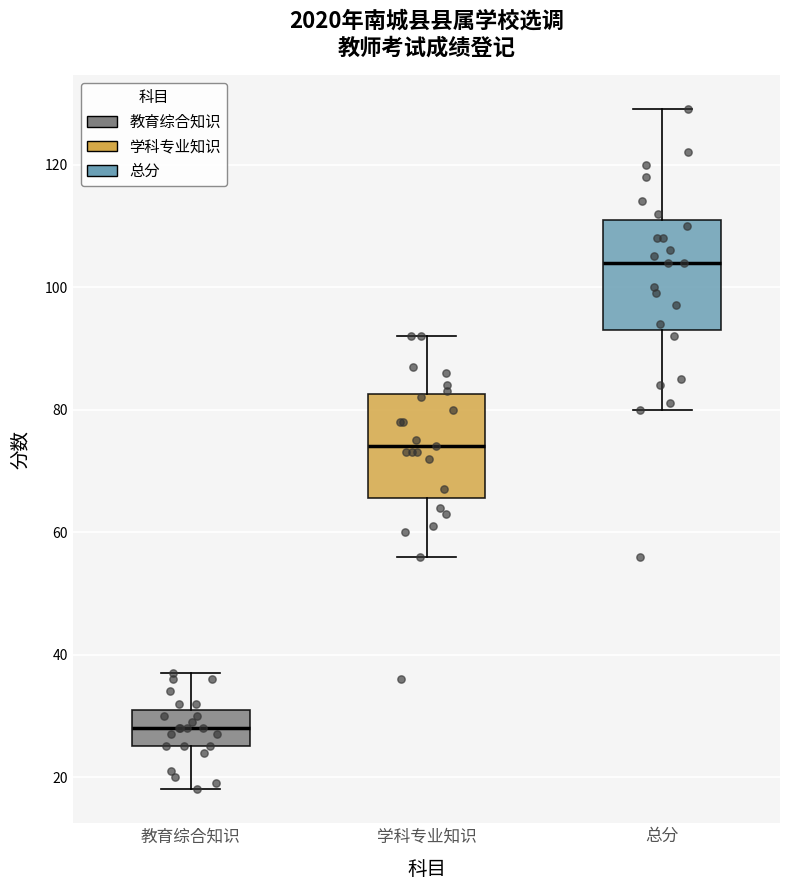

Reading left to right, read every box against the y-axis: the position of its median line, the range the box covers, and the ends of its whiskers. The values are not printed on the chart, so give them approximately, as read against the axis.

教育综合知识: median 28, box 26 to 32, whiskers 18 to 38
学科专业知识: median 74, box 66 to 82, whiskers 56 to 92
总分: median 104, box 94 to 112, whiskers 80 to 130